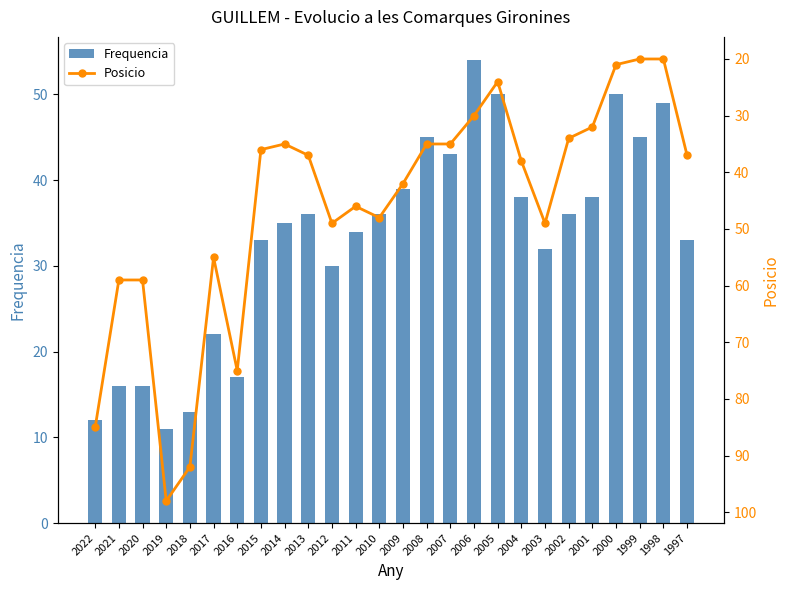

What are all the series names shown in the legend?

Frequencia, Posicio